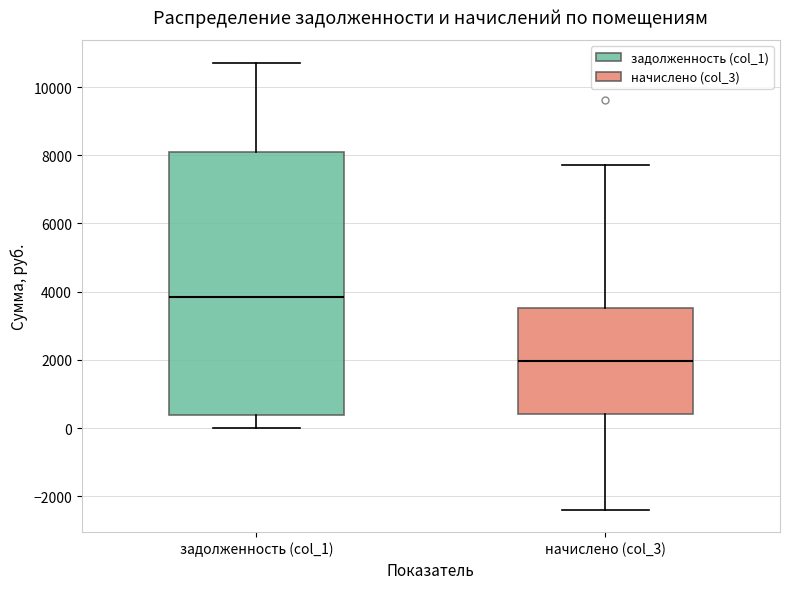

Reading left to right, transcribe this box plot: for each box, give where its median line is, the range the box spans, and where its two whiskers end, as read against the y-axis. The values are not printed on the chart, so give them approximately, as read against the axis.

задолженность (col_1): median 3800, box 400 to 8200, whiskers 0 to 10800
начислено (col_3): median 2000, box 400 to 3600, whiskers -2400 to 7800